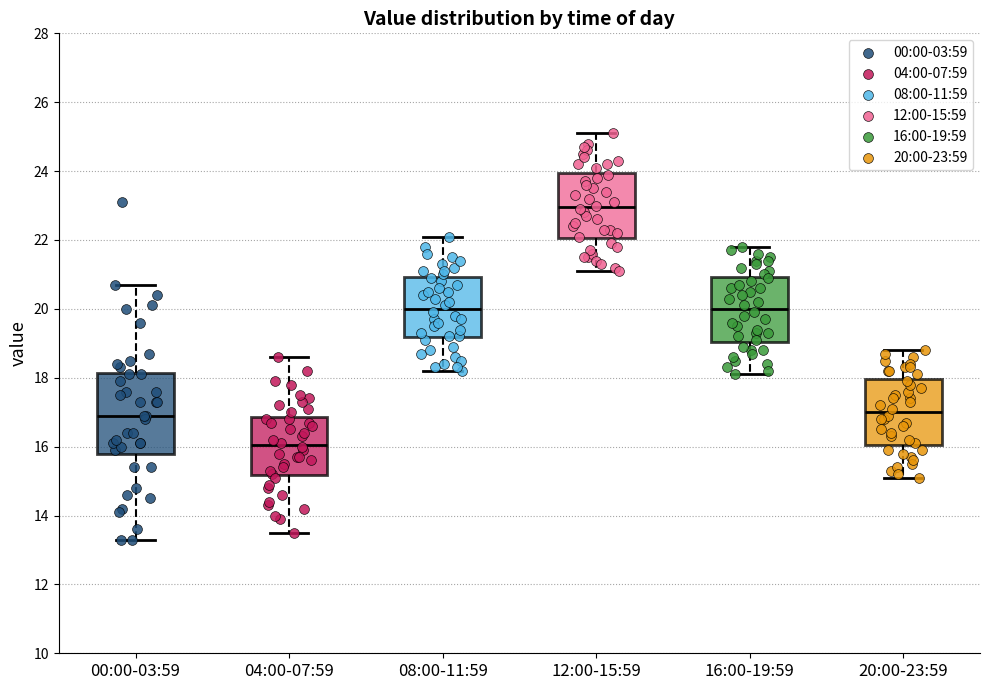

Reading left to right, read every box against the y-axis: the position of its median line, the range the box covers, and the ends of its whiskers. The values are not printed on the chart, so give them approximately, as read against the axis.

00:00-03:59: median 17.0, box 15.8 to 18.2, whiskers 13.4 to 20.8
04:00-07:59: median 16.0, box 15.2 to 16.8, whiskers 13.6 to 18.6
08:00-11:59: median 20.0, box 19.2 to 21.0, whiskers 18.2 to 22.2
12:00-15:59: median 23.0, box 22.0 to 24.0, whiskers 21.2 to 25.2
16:00-19:59: median 20.0, box 19.0 to 21.0, whiskers 18.2 to 21.8
20:00-23:59: median 17.0, box 16.0 to 18.0, whiskers 15.2 to 18.8